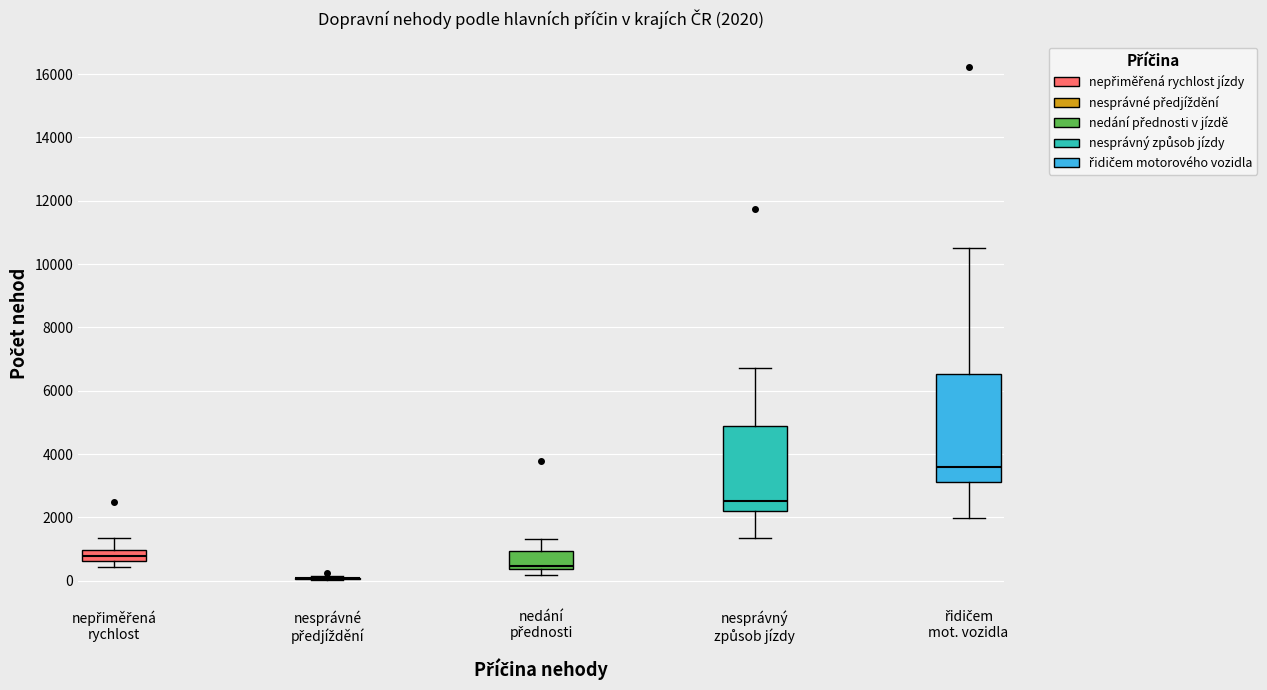

Which box is the tallest, from its lower edge to its upper edge?

řidičem mot. vozidla